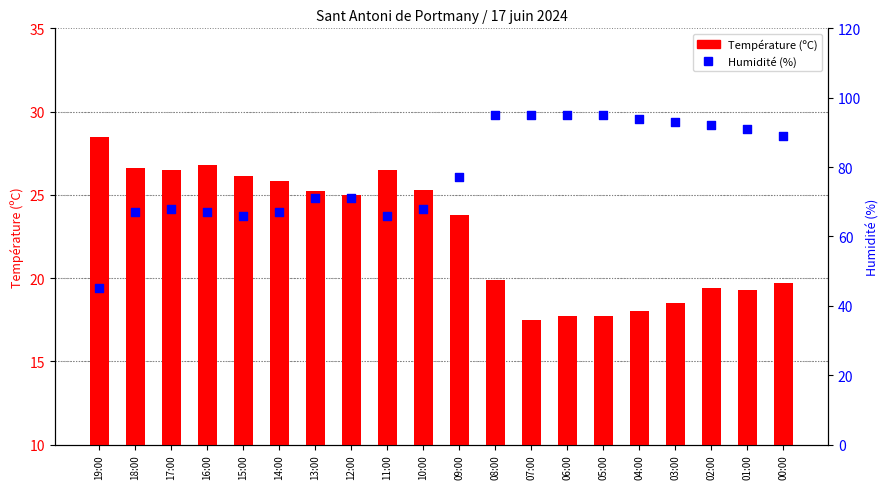

Which series contains the lowest Y value?

Température (ºC)